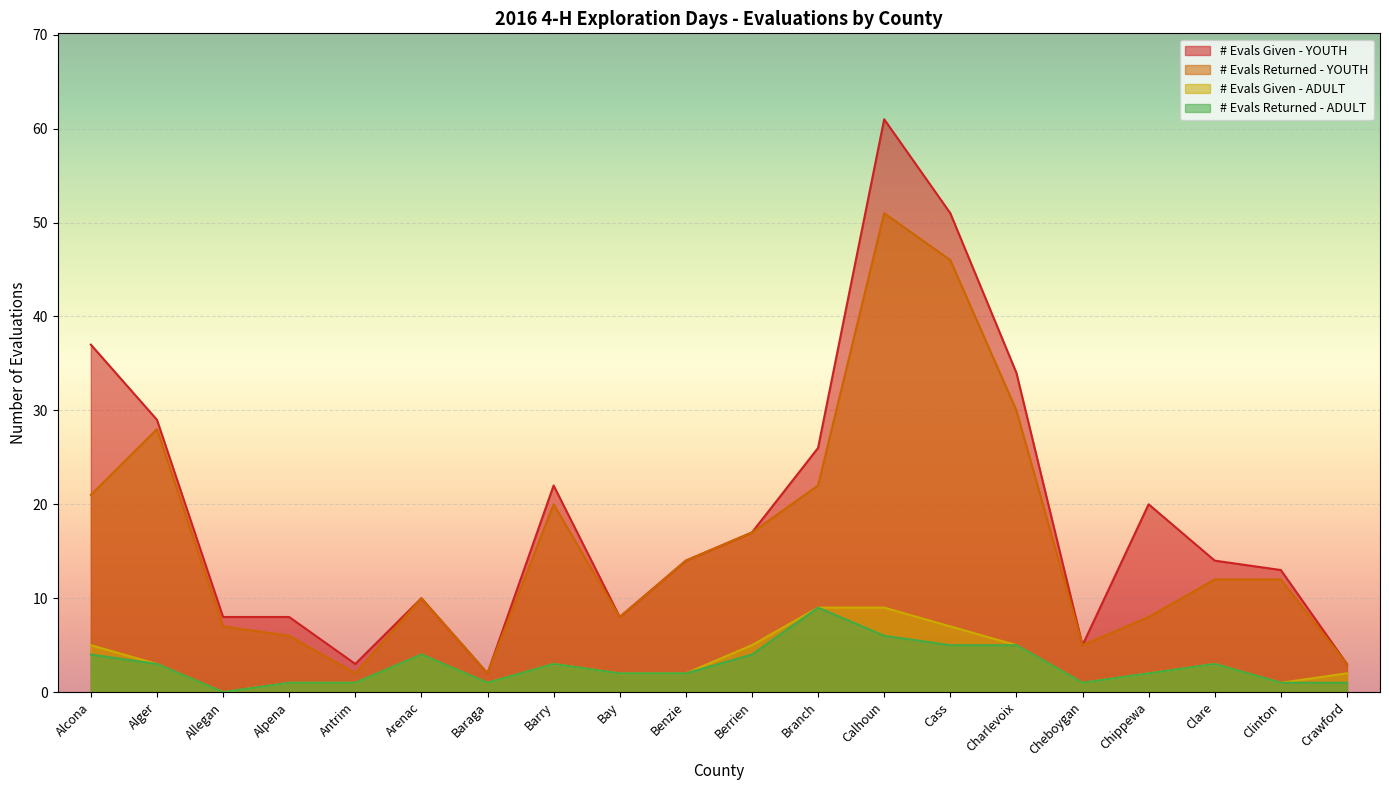

Reading left to right, extract all data points from this chart.

# Evals Given - YOUTH: Alcona=37	Alger=29	Allegan=8	Alpena=8	Antrim=3	Arenac=10	Baraga=2	Barry=22	Bay=8	Benzie=14	Berrien=17	Branch=26	Calhoun=61	Cass=51	Charlevoix=34	Cheboygan=5	Chippewa=20	Clare=14	Clinton=13	Crawford=3
# Evals Returned - YOUTH: Alcona=21	Alger=28	Allegan=7	Alpena=6	Antrim=2	Arenac=10	Baraga=2	Barry=20	Bay=8	Benzie=14	Berrien=17	Branch=22	Calhoun=51	Cass=46	Charlevoix=30	Cheboygan=5	Chippewa=8	Clare=12	Clinton=12	Crawford=3
# Evals Given - ADULT: Alcona=5	Alger=3	Allegan=0	Alpena=1	Antrim=1	Arenac=4	Baraga=1	Barry=3	Bay=2	Benzie=2	Berrien=5	Branch=9	Calhoun=9	Cass=7	Charlevoix=5	Cheboygan=1	Chippewa=2	Clare=3	Clinton=1	Crawford=2
# Evals Returned - ADULT: Alcona=4	Alger=3	Allegan=0	Alpena=1	Antrim=1	Arenac=4	Baraga=1	Barry=3	Bay=2	Benzie=2	Berrien=4	Branch=9	Calhoun=6	Cass=5	Charlevoix=5	Cheboygan=1	Chippewa=2	Clare=3	Clinton=1	Crawford=1